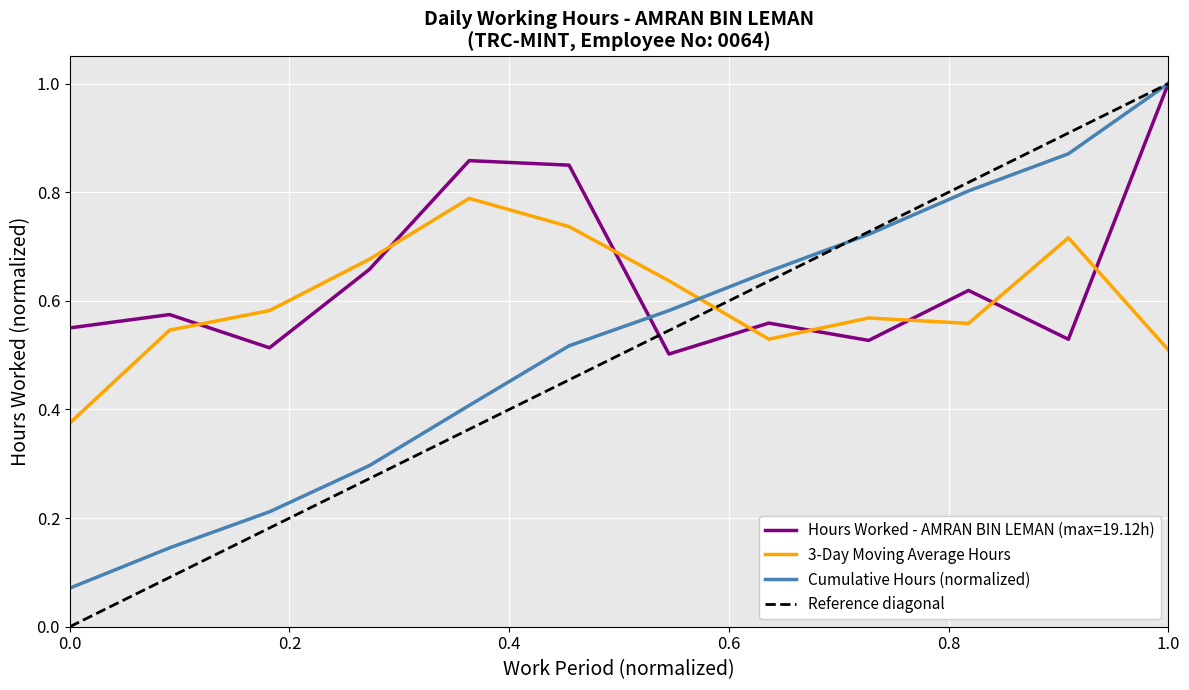

At which label does Hours Worked - AMRAN BIN LEMAN (max=19.12h) reach its peak?

1.0